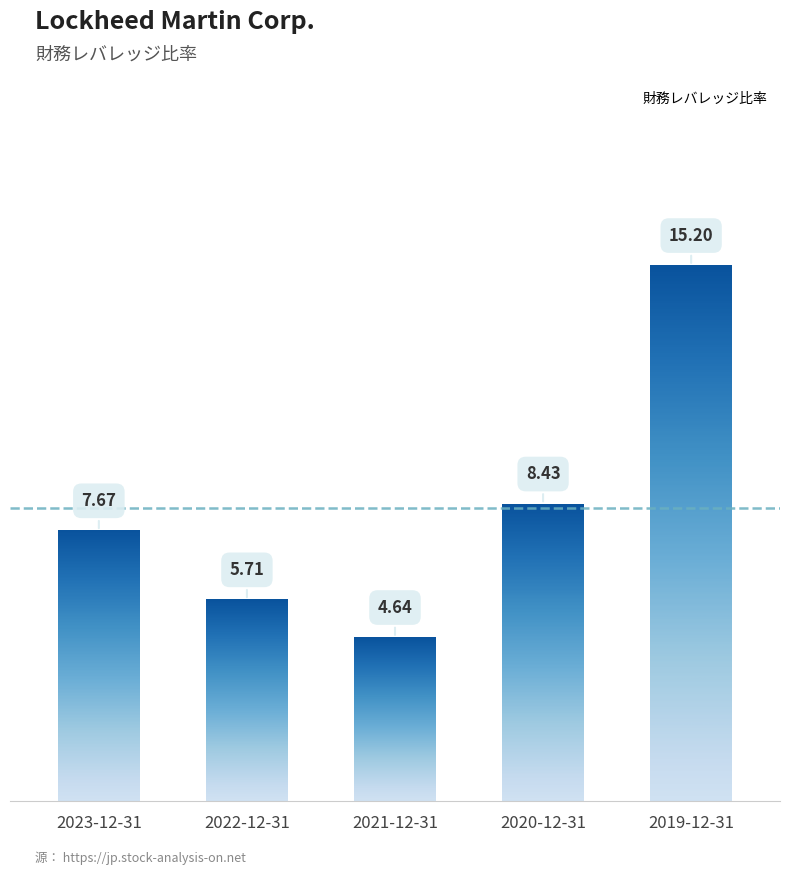

What position from the left is 2023-12-31?

1